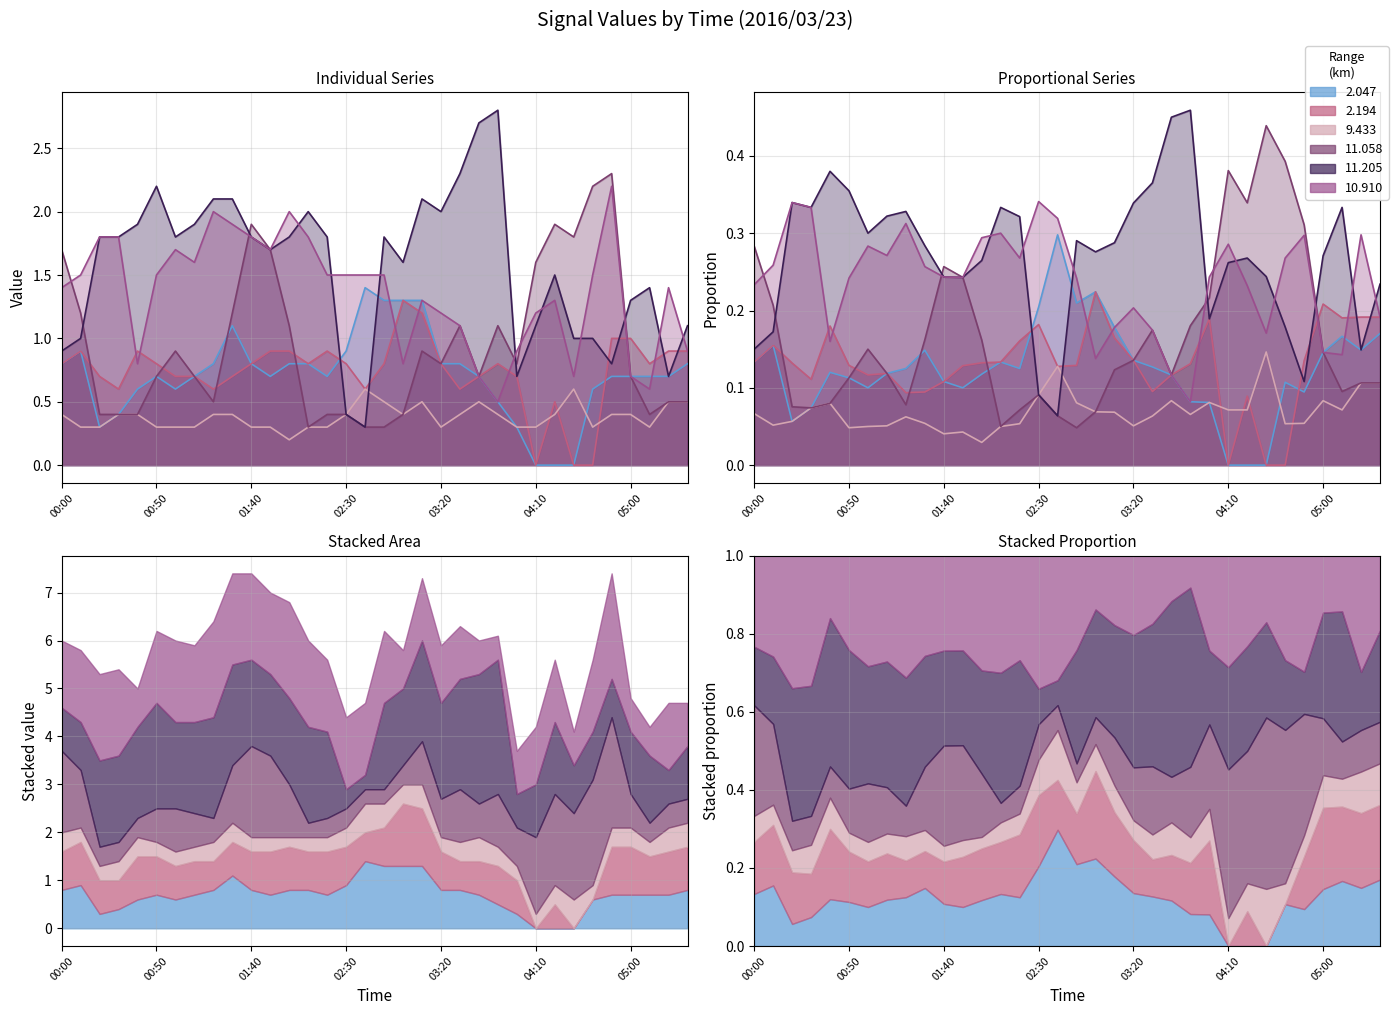

Which has a higher value, 04:10 or 02:30?

02:30